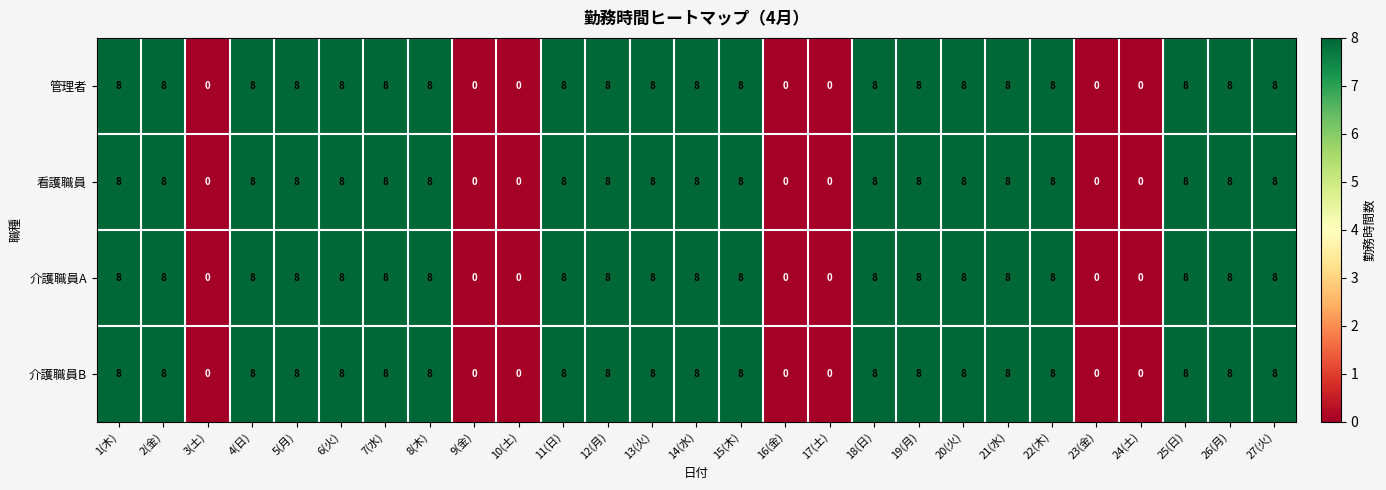

True or false: 介護職員A has a value of 8 at 5(月).

True